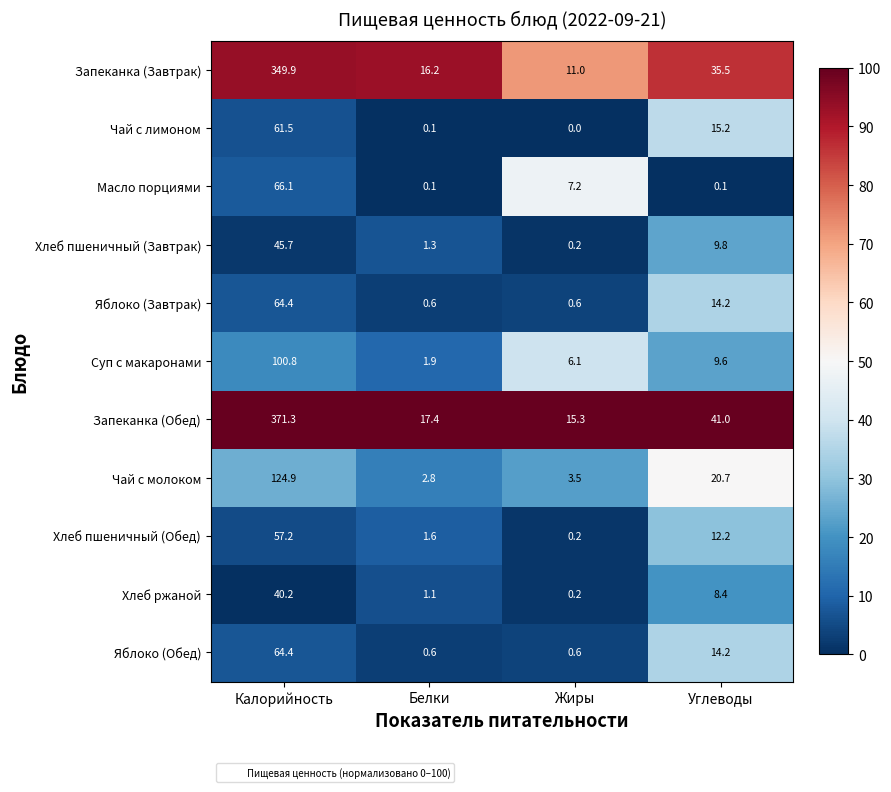

What is the spread (max minus min) of values at Углеводы?

40.9